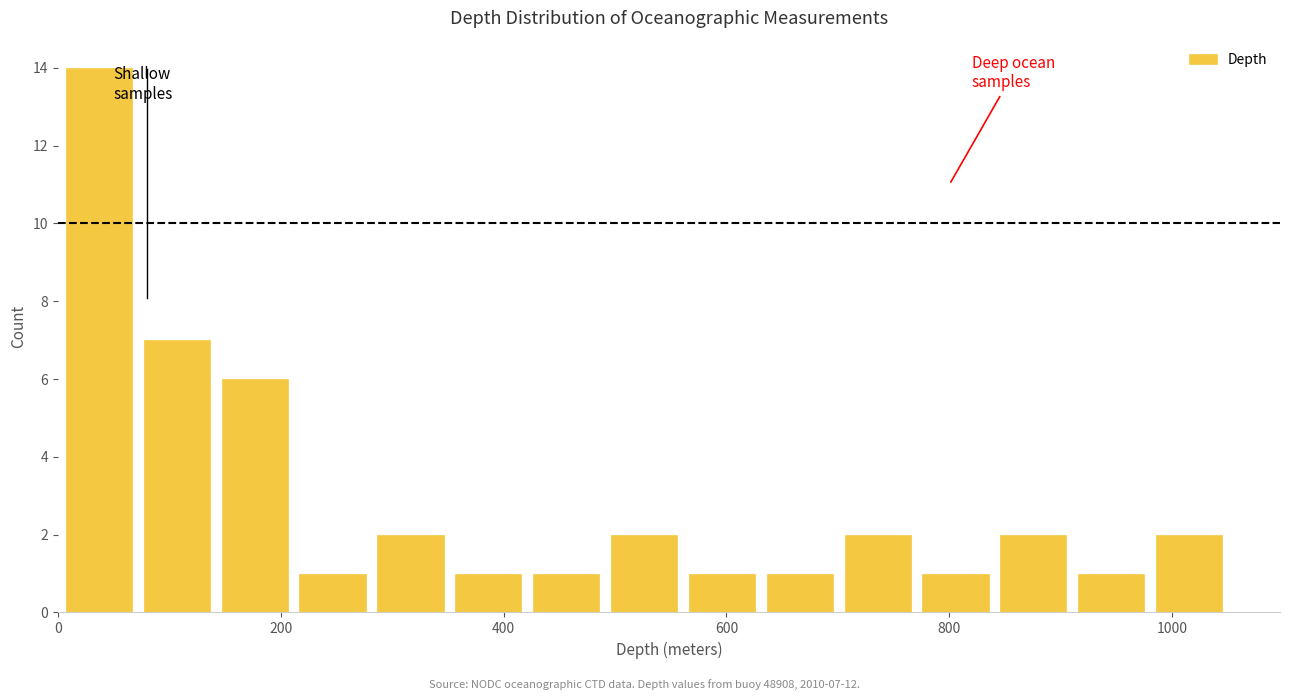

Read against the x-axis, roughly where is the centre of the tallest bar?

40